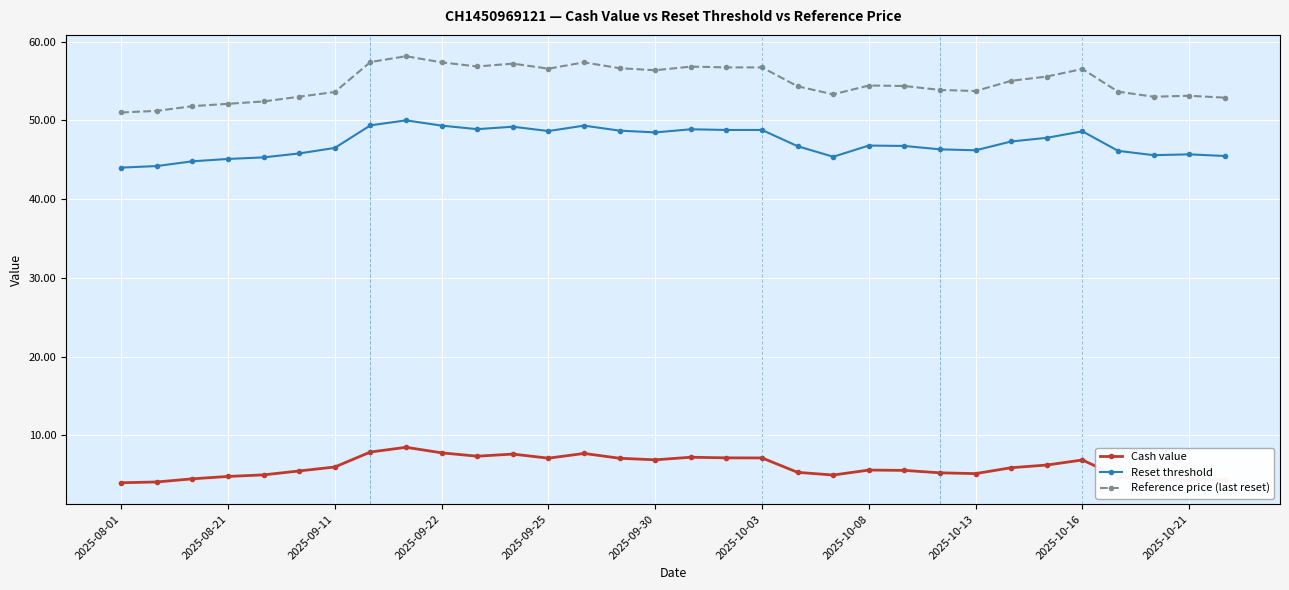

True or false: Reference price (last reset) has more than 2 points higher than both neighbors.

True